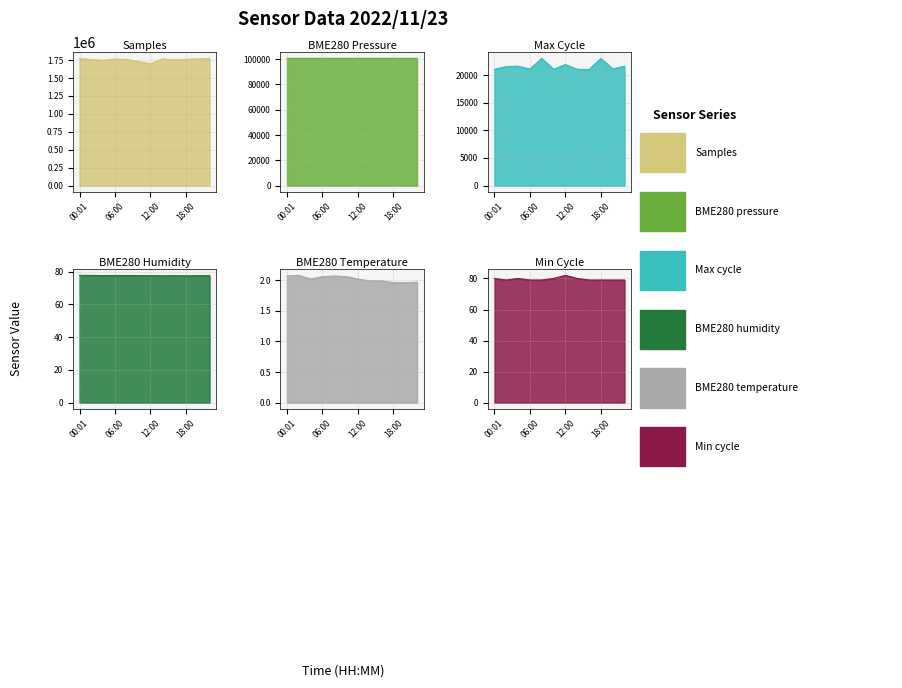

Which category has the highest value in the BME280_humidity series?

02:00